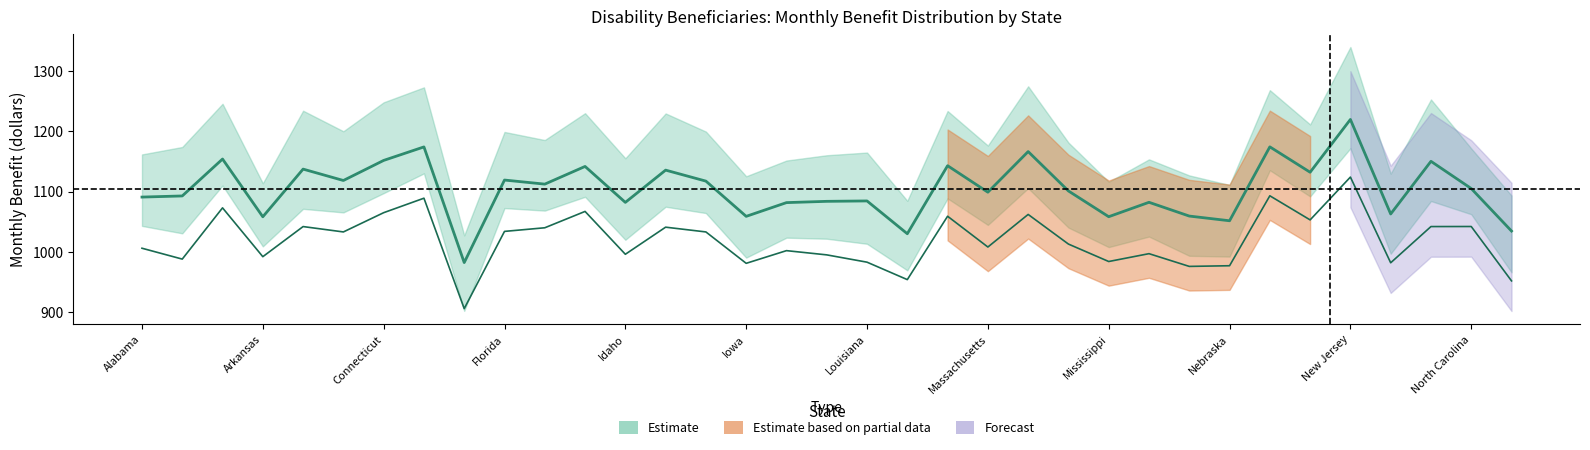

True or false: Median Monthly Benefit and Average Monthly Benefit intersect in this chart.

False